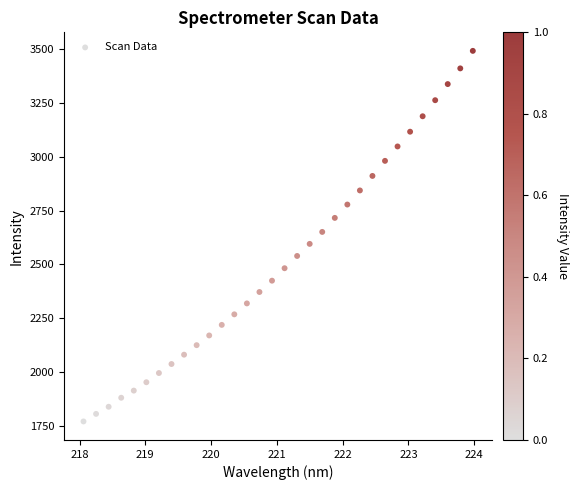

What is the range of X values (max minus min)?

5.9